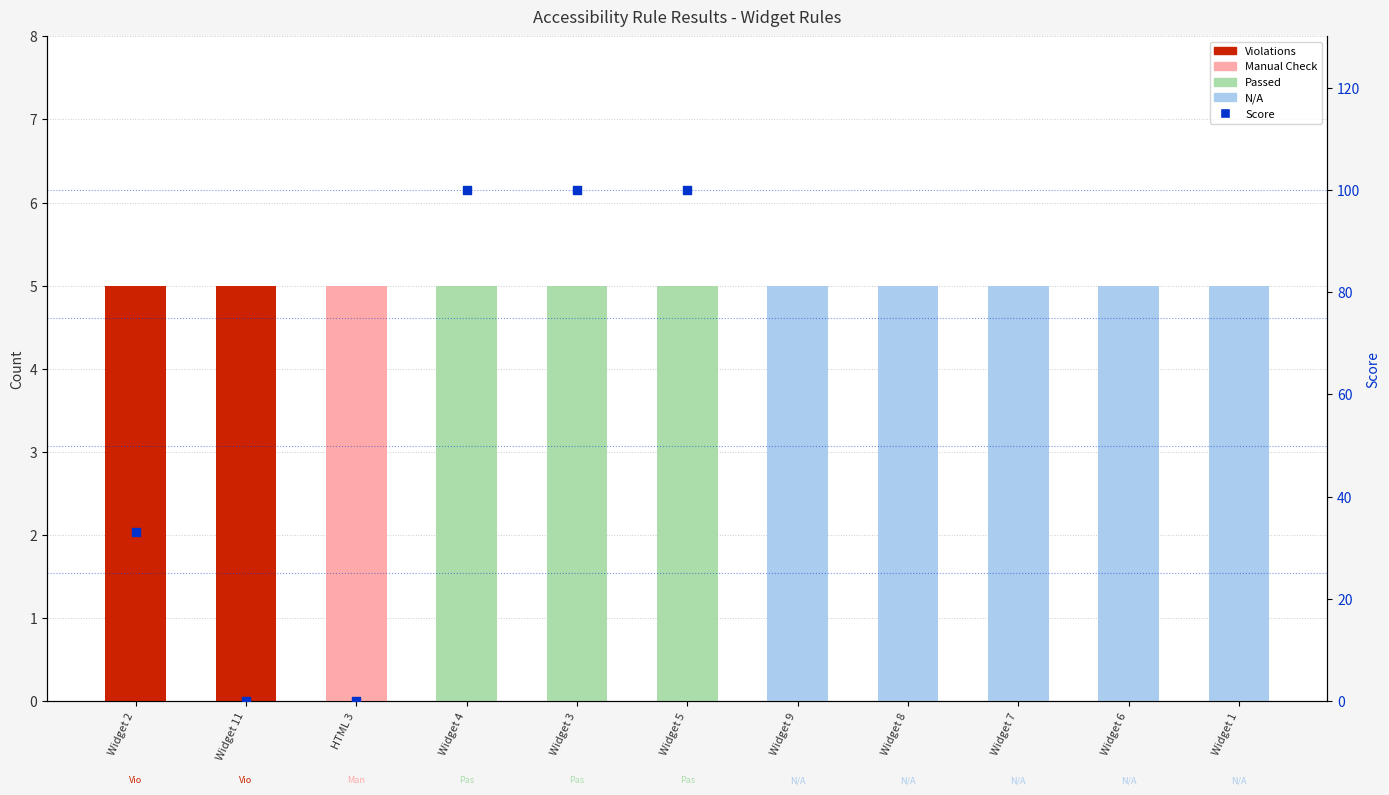

At how many categories does at least one series exceed 3?

11